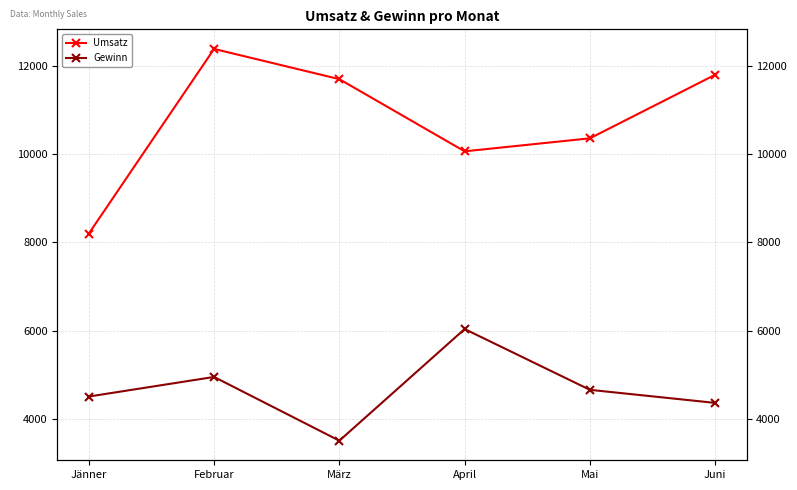

Rank the series at Mai from highest to lowest value.

Umsatz, Gewinn